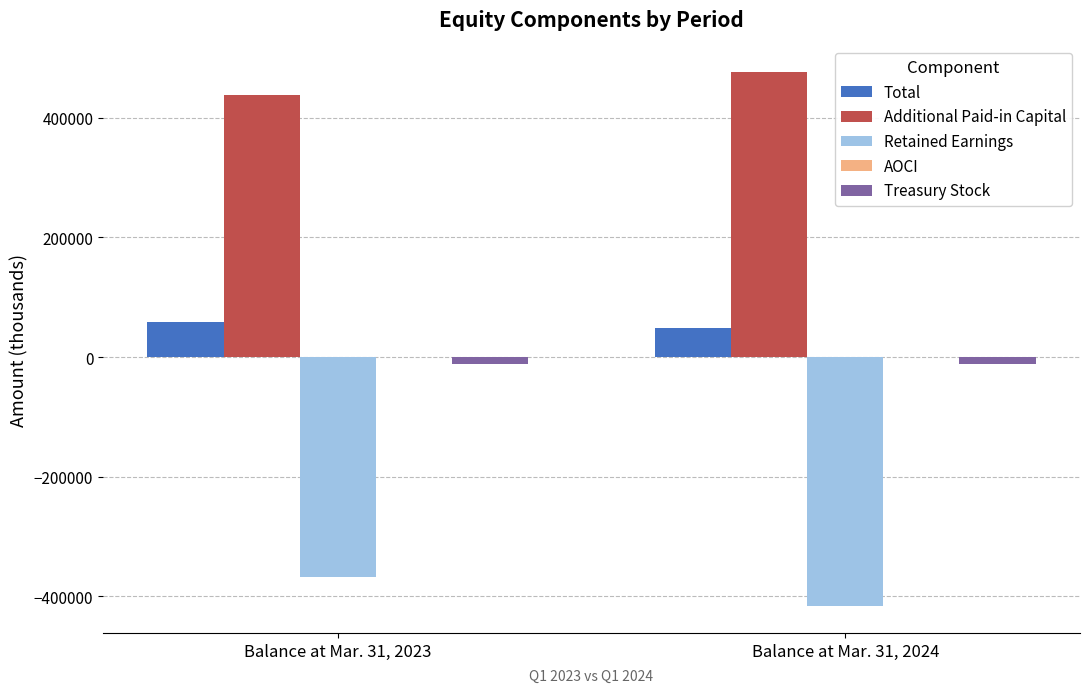

What is the maximum value for Retained Earnings?

-366946